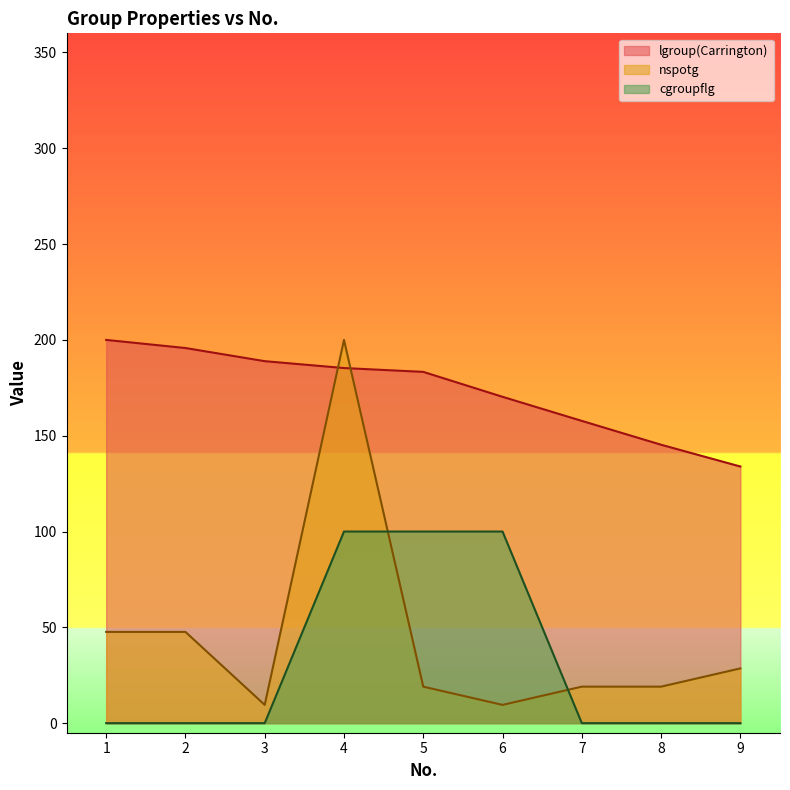

How many lines are shown in the chart?

3